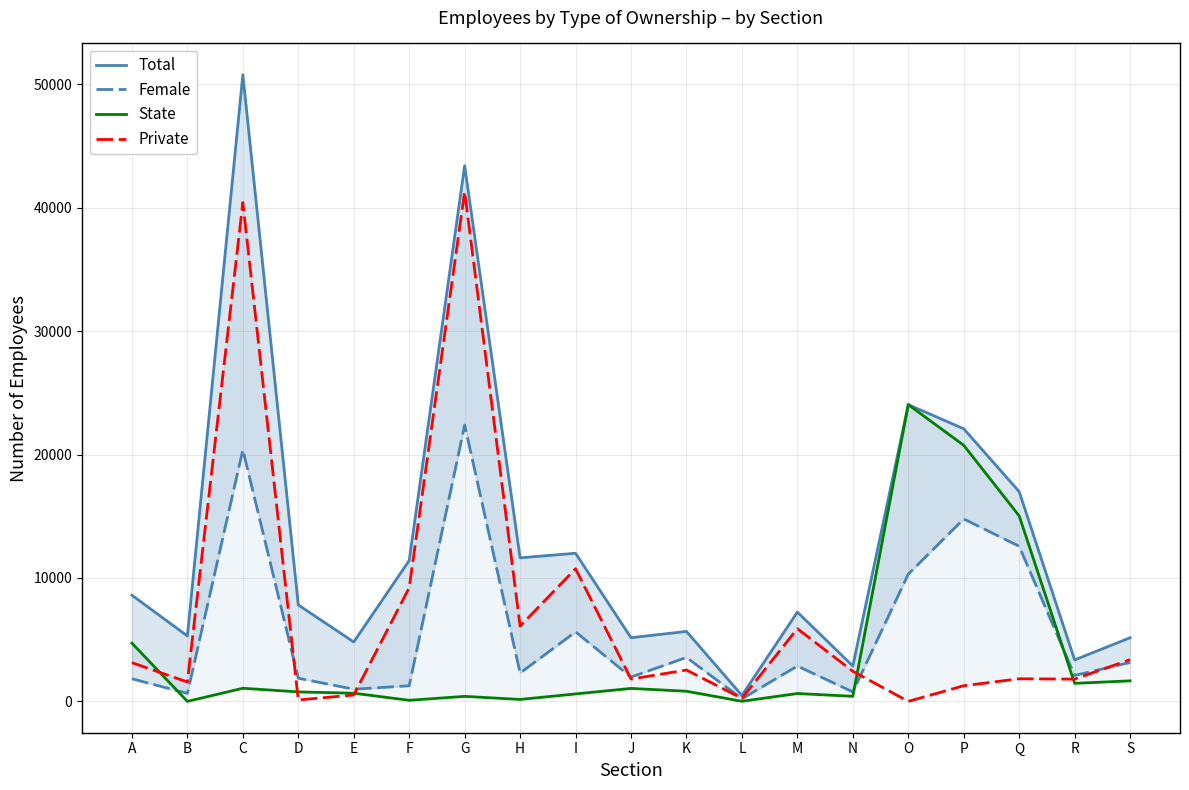

True or false: Private and Total cross at least once.

False